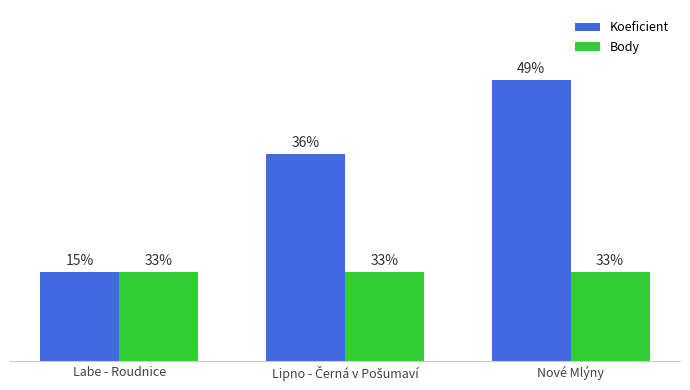

What are all the series names shown in the legend?

Koeficient, Body